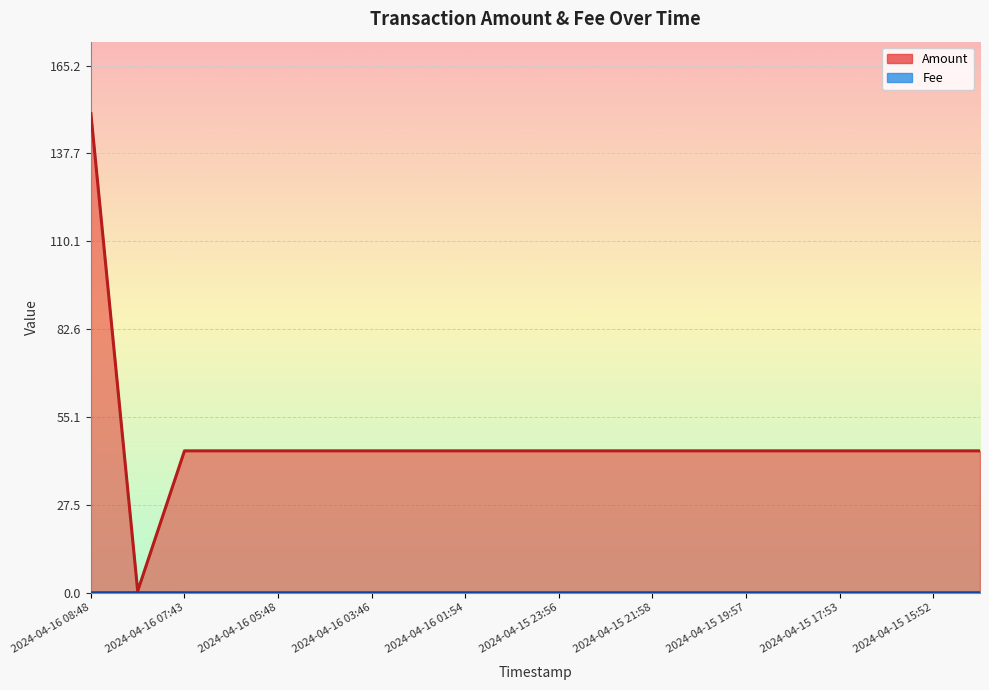

True or false: Amount and Fee cross at least once.

False